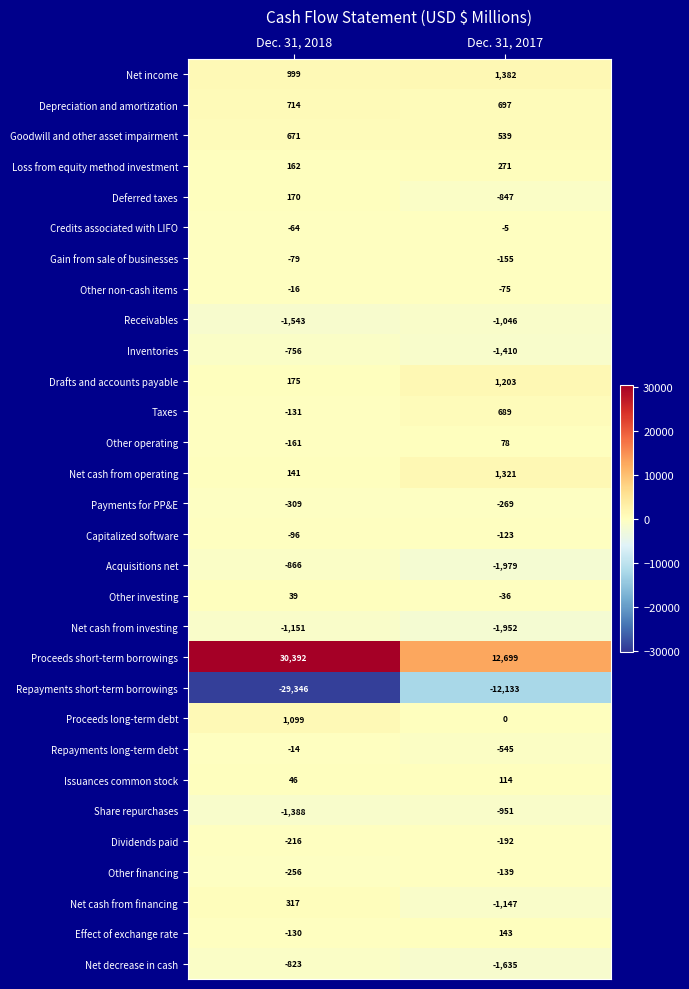

Rank the series at Dec. 31, 2018 from highest to lowest value.

Proceeds short-term borrowings, Proceeds long-term debt, Net income, Depreciation and amortization, Goodwill and other asset impairment, Net cash from financing, Drafts and accounts payable, Deferred taxes, Loss from equity method investment, Net cash from operating, Issuances common stock, Other investing, Repayments long-term debt, Other non-cash items, Credits associated with LIFO, Gain from sale of businesses, Capitalized software, Effect of exchange rate, Taxes, Other operating, Dividends paid, Other financing, Payments for PP&E, Inventories, Net decrease in cash, Acquisitions net, Net cash from investing, Share repurchases, Receivables, Repayments short-term borrowings